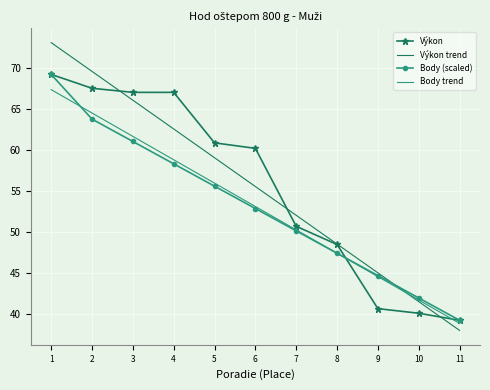

At which label is Výkon closest to 54?

7